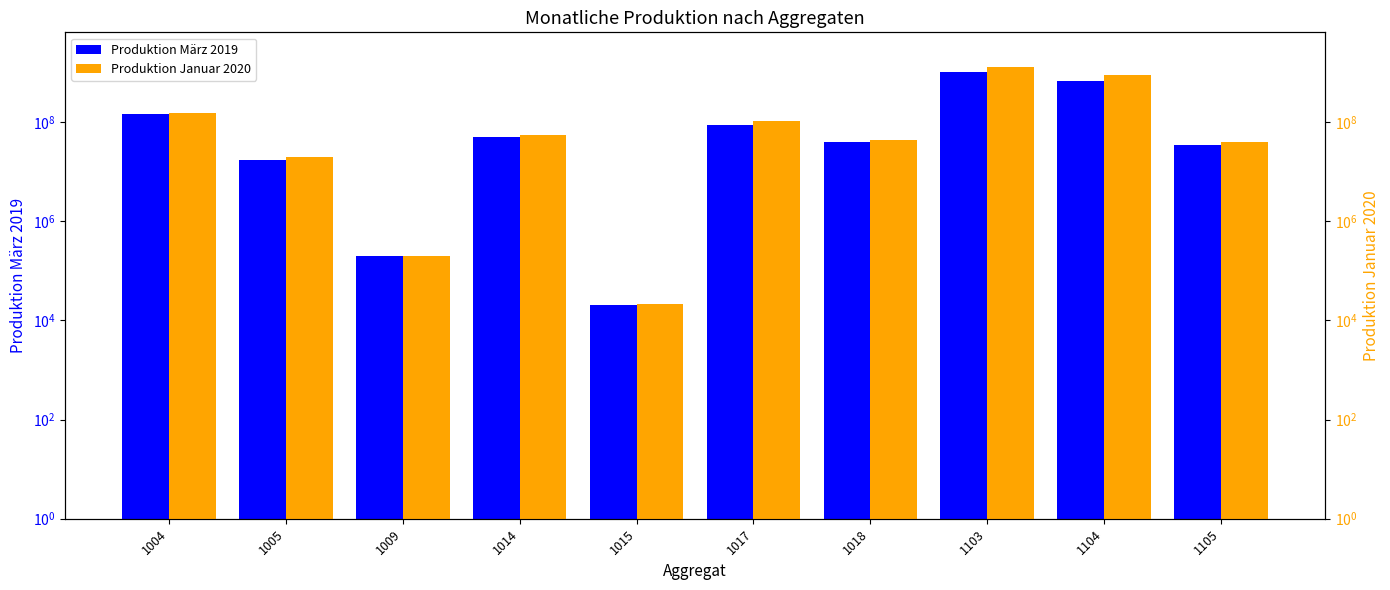

Reading left to right, list all the values displayed in this chart.

Produktion März 2019: 1004=143137995	1005=16946871	1009=197293	1014=49887465	1015=20194	1017=86395982	1018=39883027	1103=1002636127	1104=675330701	1105=34003755
Produktion Januar 2020: 1004=154454379	1005=19968946	1009=199837	1014=54560516	1015=21294	1017=103278717	1018=44249905	1103=1292001739	1104=874644536	1105=39402283